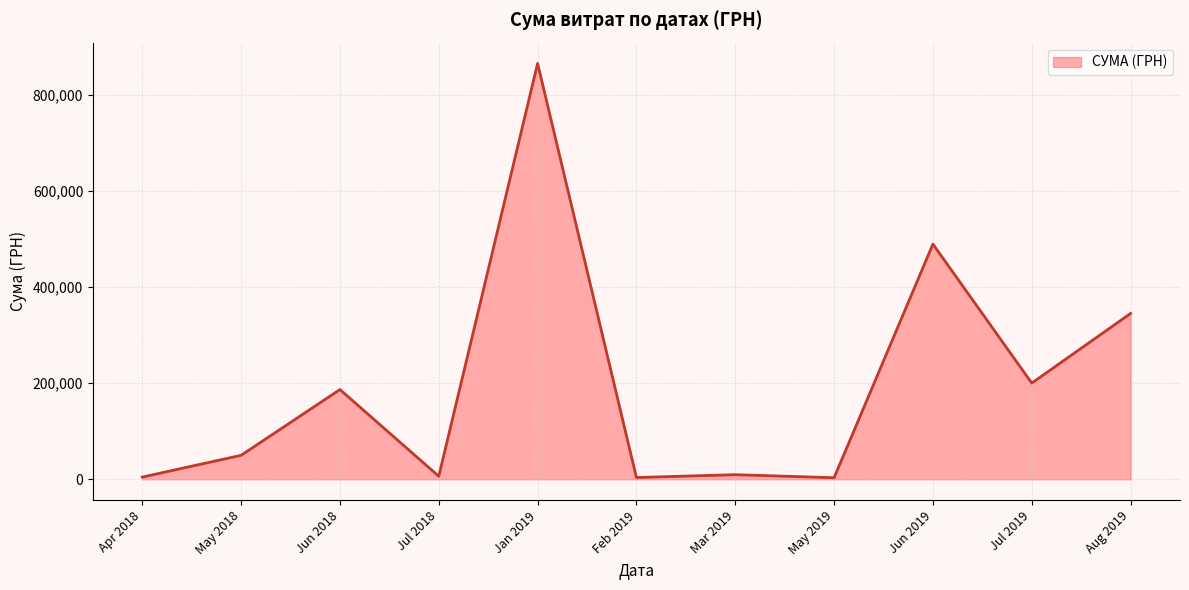

What is the change in value from Jun 2018 to Jan 2019?

+678323.6